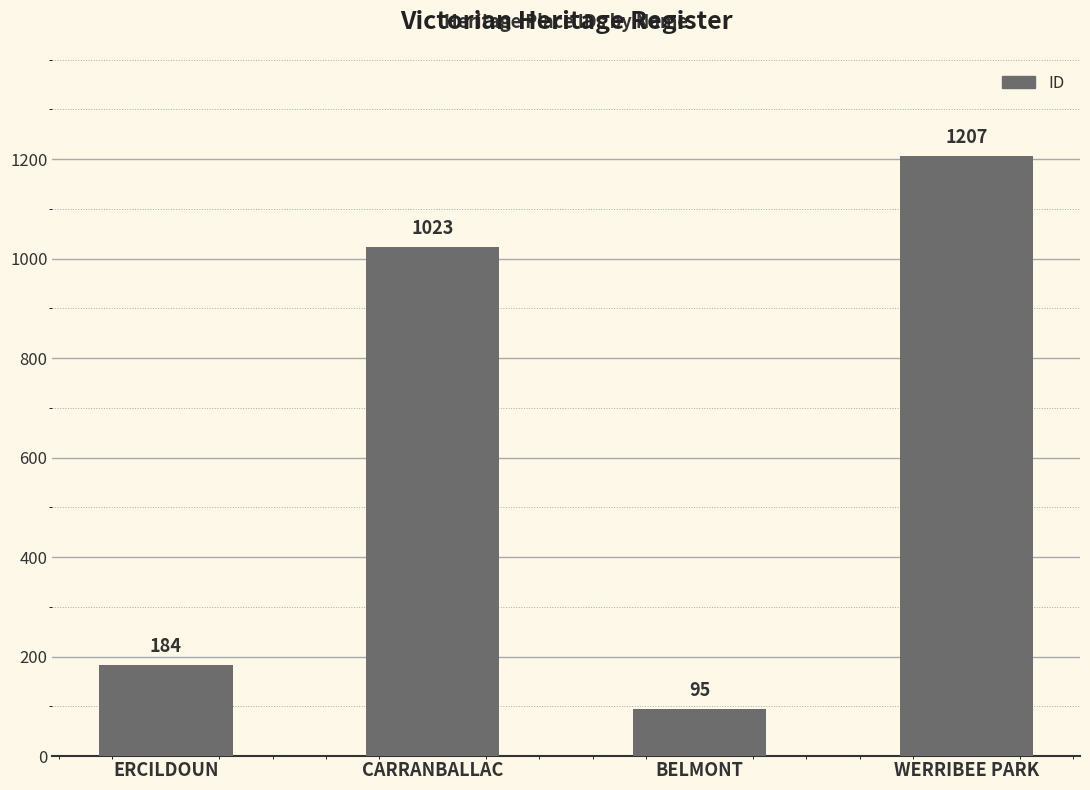

What is the maximum value shown in the chart?

1207